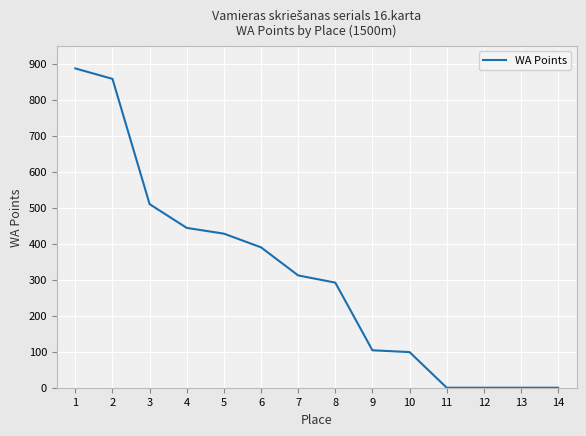

What is the greatest value displayed?

887